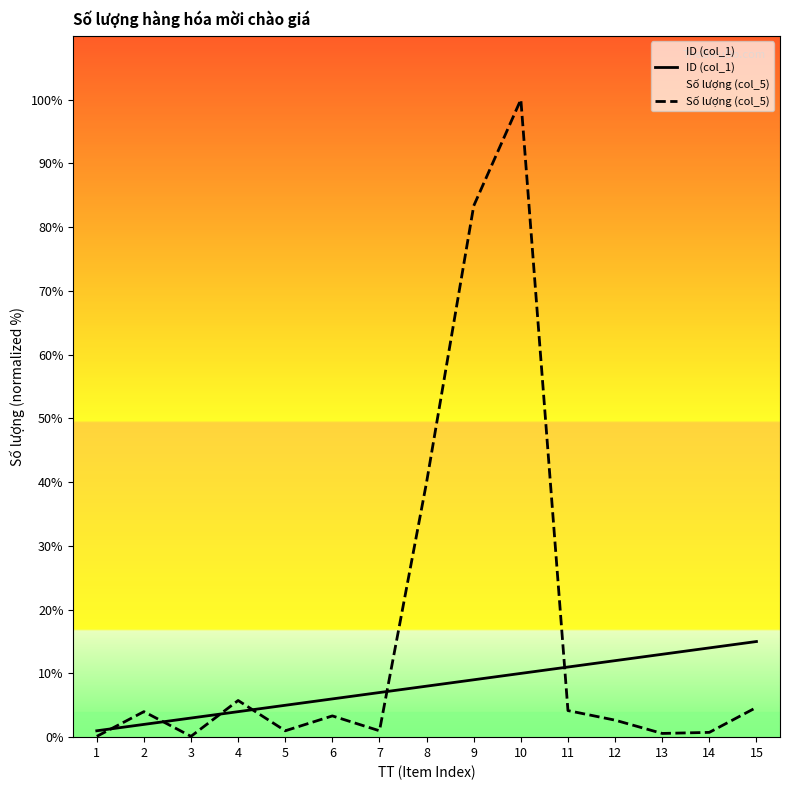

Between which two adjacent categories do ID (col_1) and Số lượng (col_5) first intersect?

1 and 2